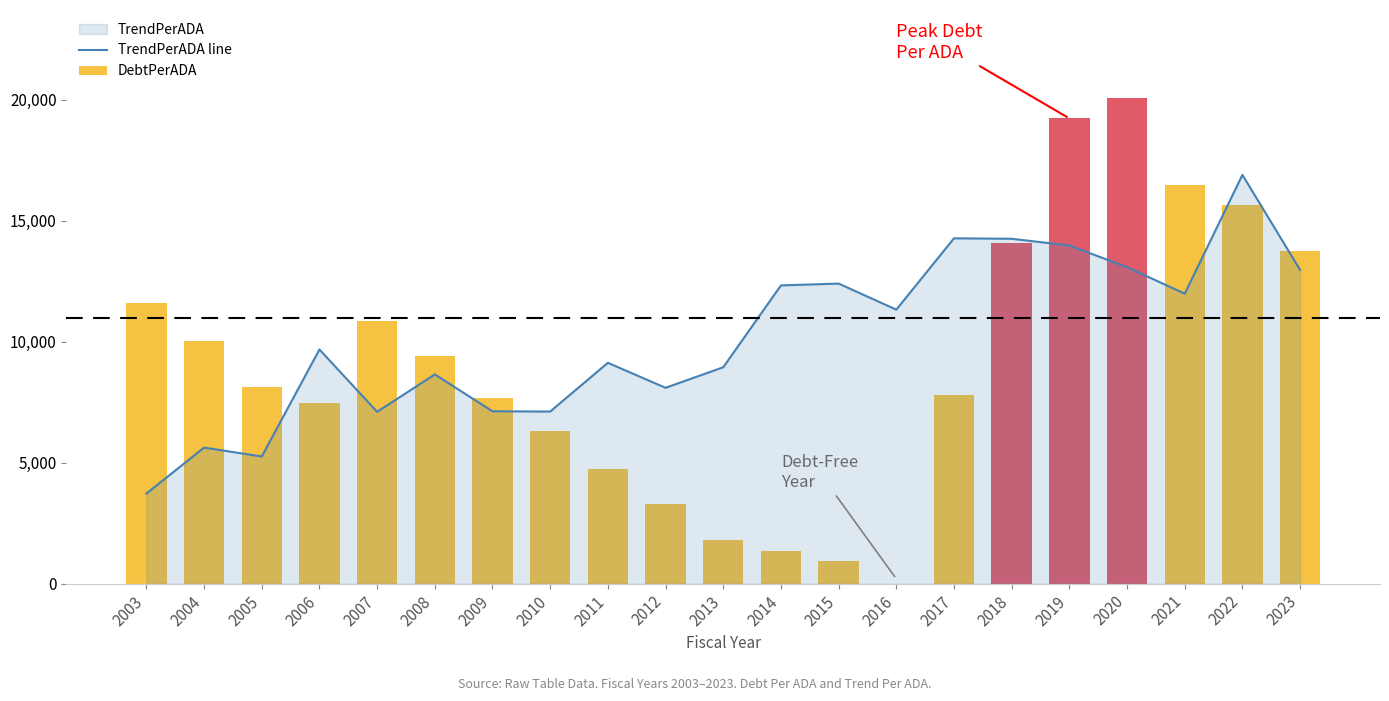

Reading left to right, what are all the values shown in this chart?

TrendPerADA line: 2003=3724.8	2004=5625.3	2005=5258.1	2006=9682.8	2007=7105.8	2008=8651.5	2009=7128.5	2010=7116.5	2011=9132.2	2012=8097.8	2013=8948.5	2014=12331.5	2015=12407.7	2016=11330.4	2017=14280.4	2018=14260.2	2019=13983.7	2020=13086.6	2021=11990.5	2022=16902.7	2023=12971.8
DebtPerADA: 2003=11623.7	2004=10022.3	2005=8129.1	2006=7465.6	2007=10845.3	2008=9429.3	2009=7658.7	2010=6302.9	2011=4734.9	2012=3307.2	2013=1812.5	2014=1359.3	2015=920.9	2016=0.0	2017=7793.3	2018=14074.1	2019=19237.2	2020=20101.6	2021=16487.9	2022=15639.8	2023=13751.5